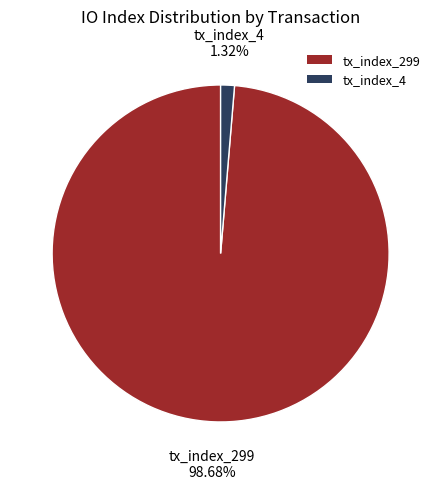

What is the smallest slice in the pie chart?

tx_index_4